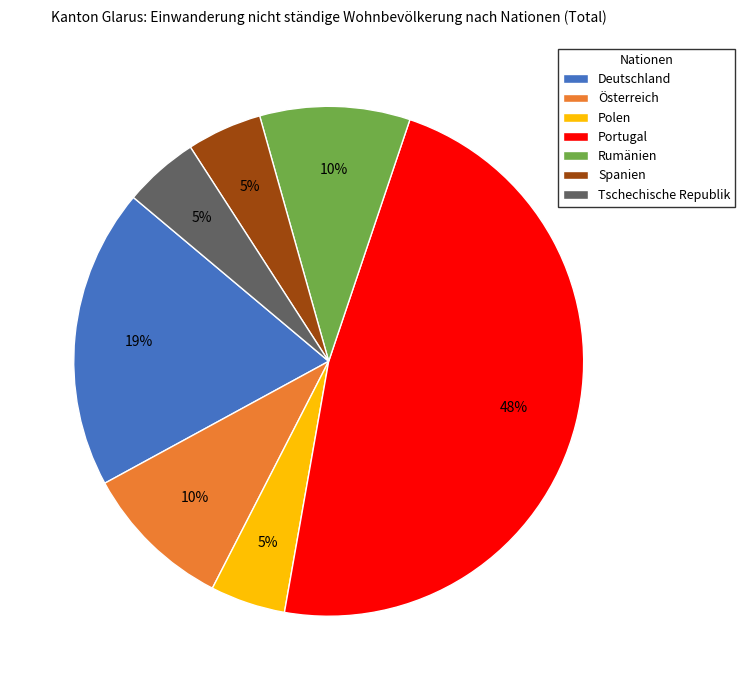

Count the number of slices in the pie.

7